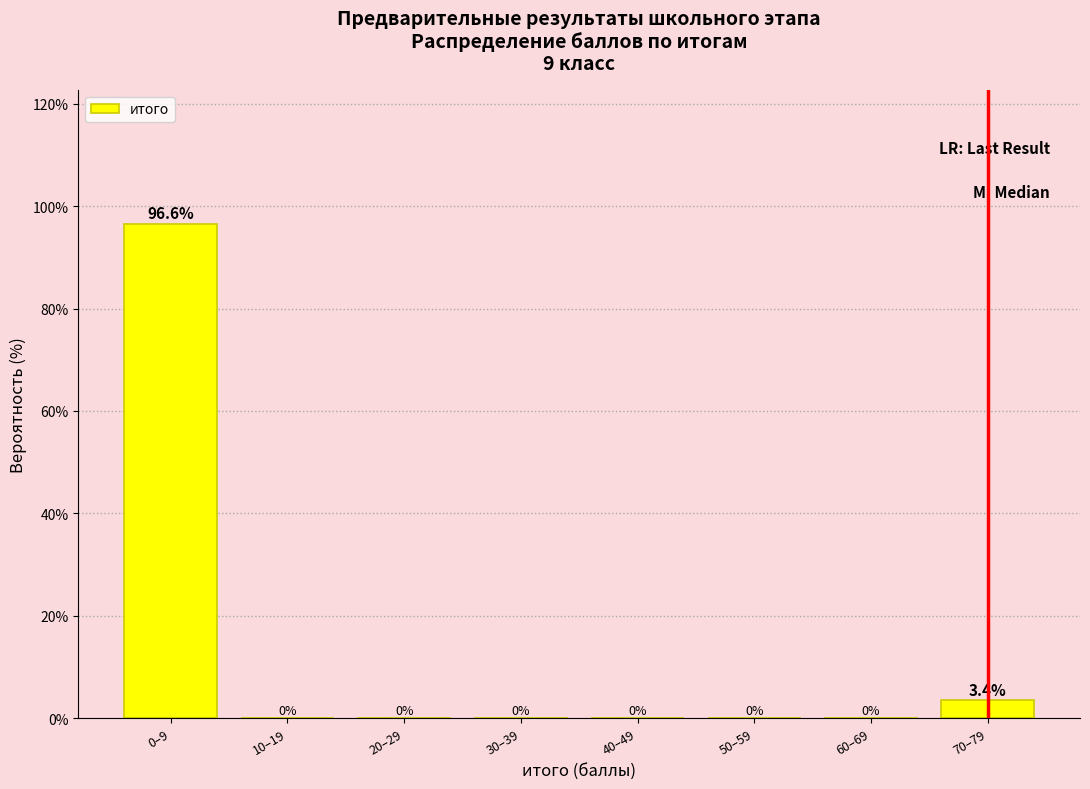

Reading right to left, extract all data points from this chart.

70–79=3.4	60–69=0.0	50–59=0.0	40–49=0.0	30–39=0.0	20–29=0.0	10–19=0.0	0–9=96.6